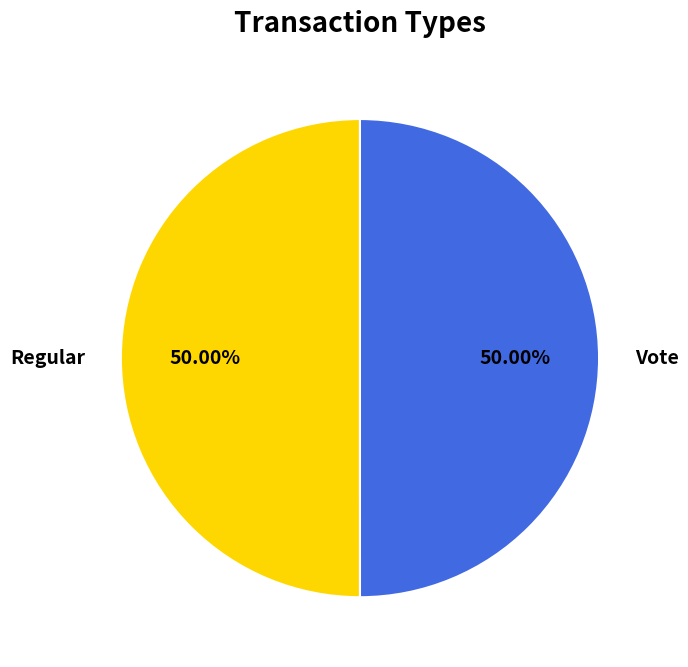

What is the ratio of the value at Vote to the value at Regular?

1.0